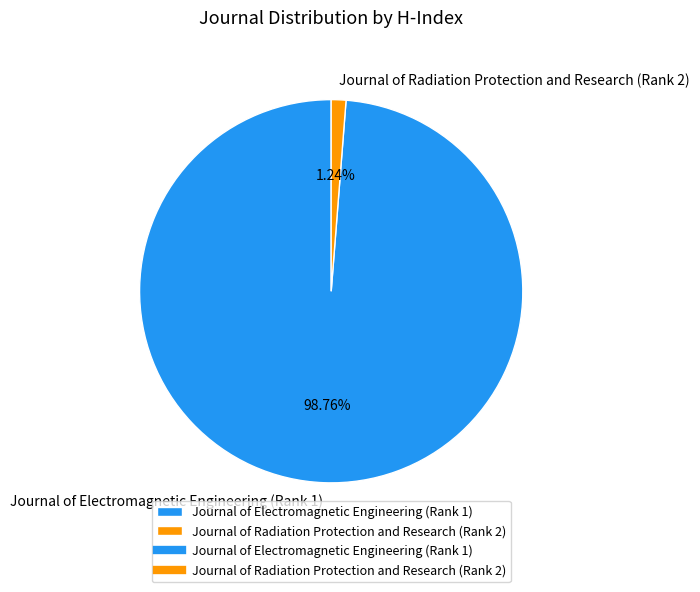

How much of the chart is everything except Journal of Electromagnetic Engineering (Rank 1)?

1.2%